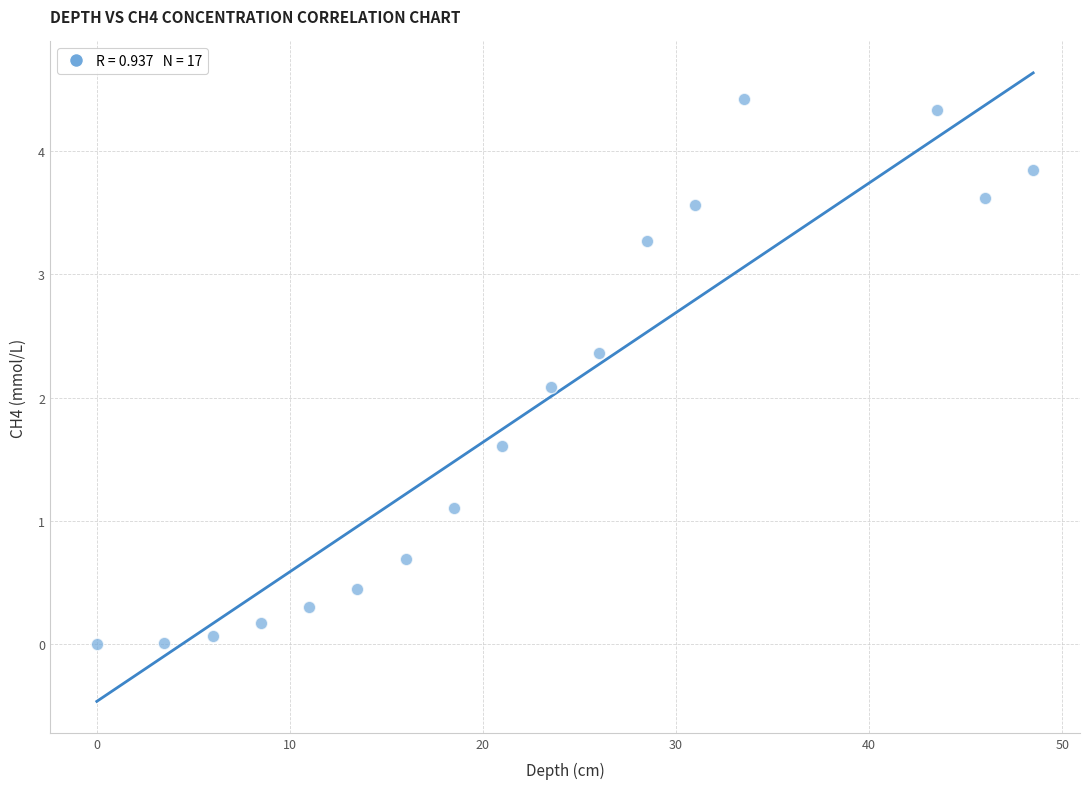

What Y value in the scatter plot is closest to 2?

2.1